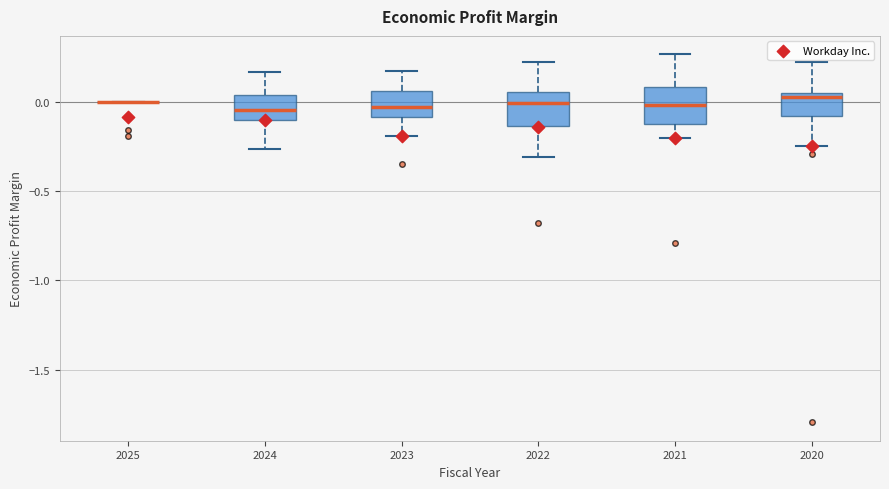

Reading left to right, read every box against the y-axis: the position of its median line, the range the box covers, and the ends of its whiskers. The values are not printed on the chart, so give them approximately, as read against the axis.

2025: box collapsed to a line at 0.00, whiskers 0.00 to 0.00
2024: median -0.05, box -0.10 to 0.05, whiskers -0.25 to 0.15
2023: median -0.05, box -0.10 to 0.05, whiskers -0.20 to 0.15
2022: median 0.00, box -0.15 to 0.05, whiskers -0.30 to 0.20
2021: median 0.00, box -0.15 to 0.10, whiskers -0.20 to 0.25
2020: median 0.00, box -0.10 to 0.05, whiskers -0.25 to 0.20